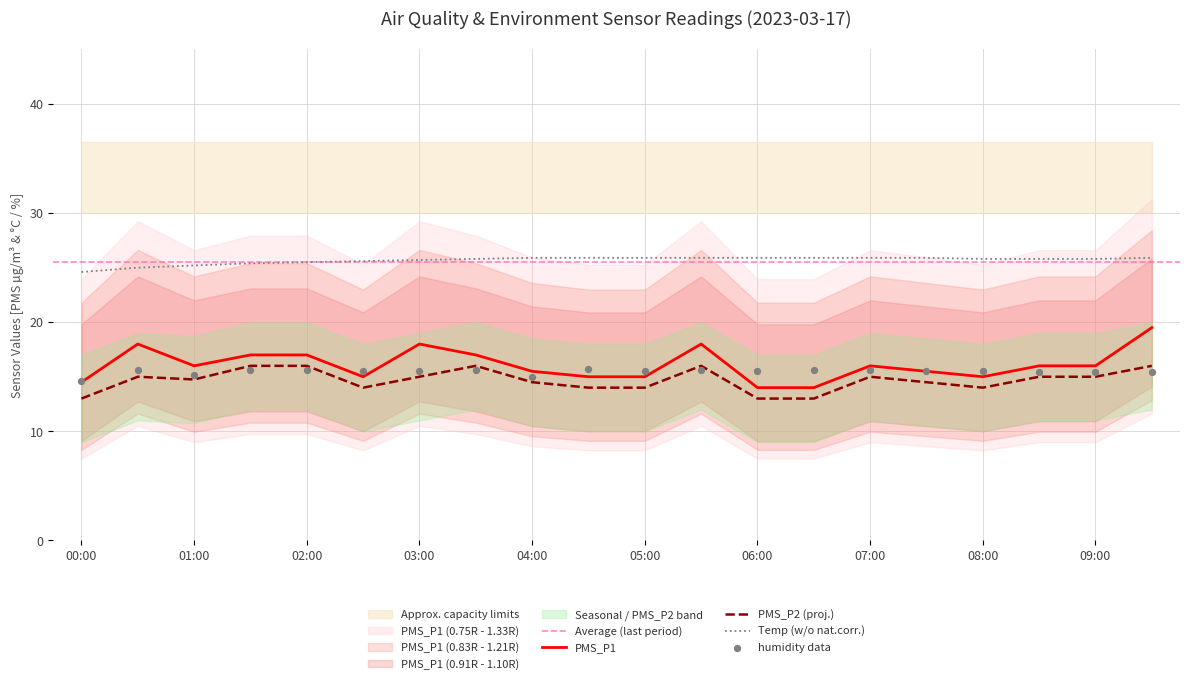

At how many categories does at least one series exceed 25?

18